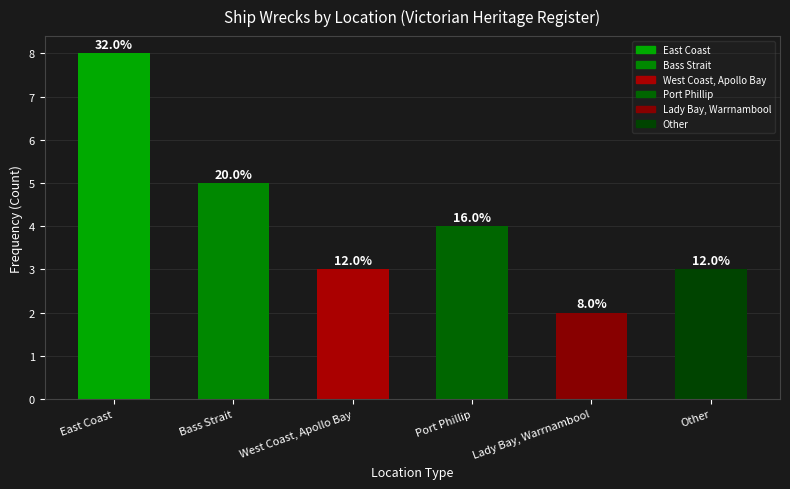

What is the smallest value displayed?

2